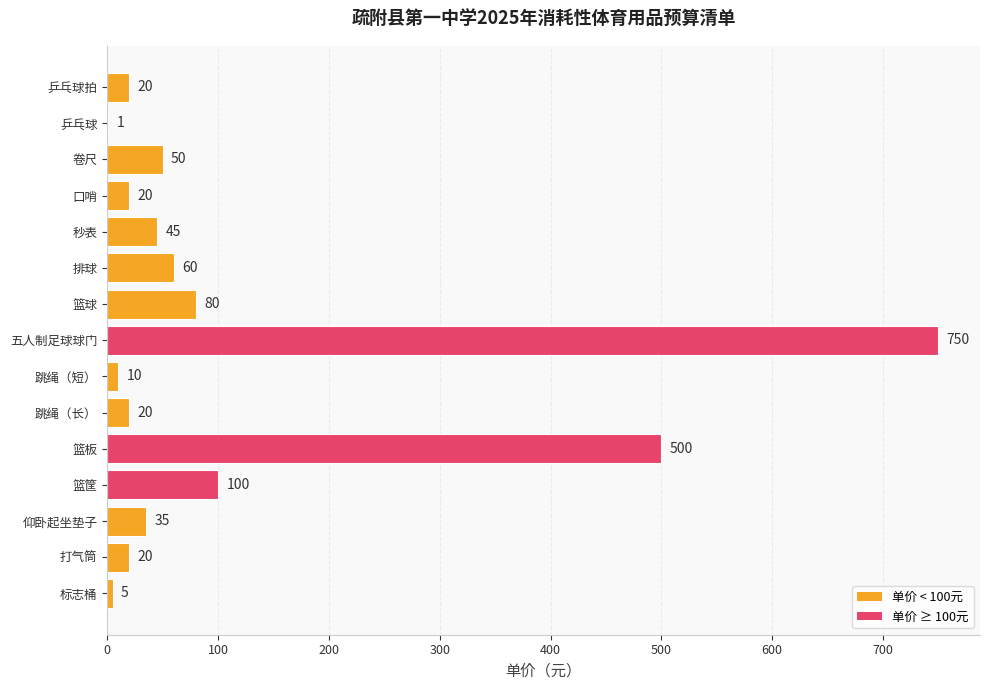

Are the bars horizontal?

Yes